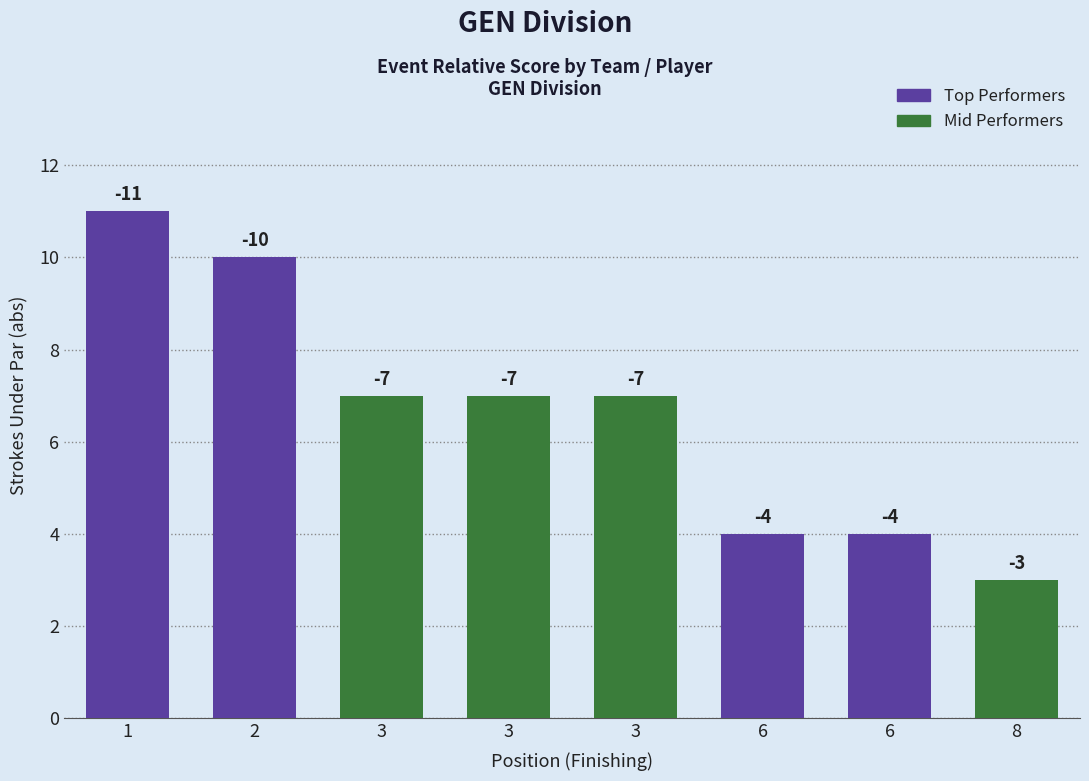

Where does the data first go above 7?

1